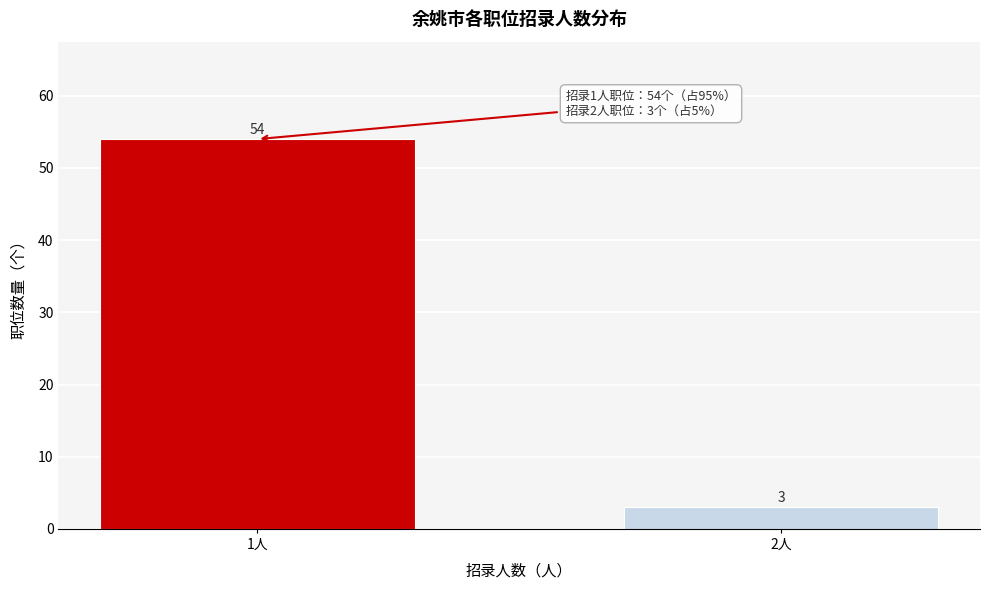

Reading right to left, extract all data points from this chart.

3	54